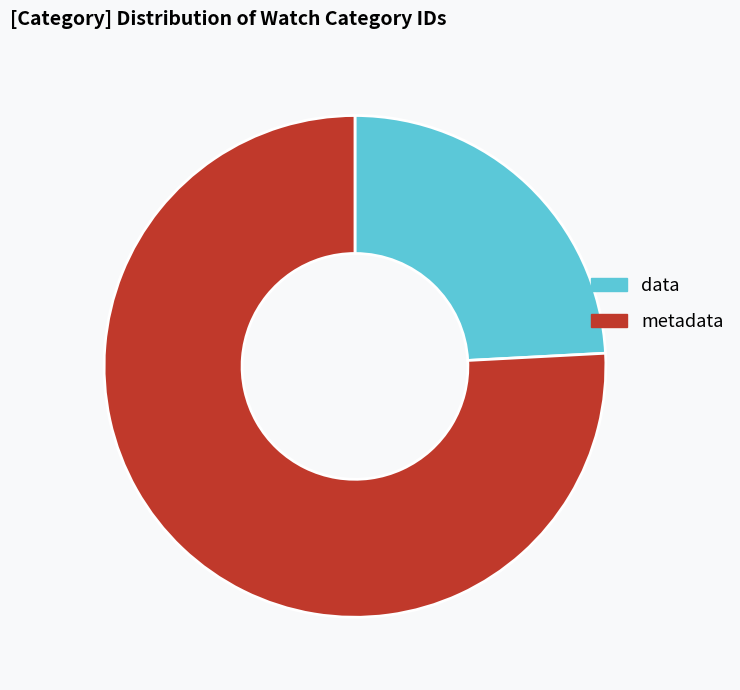

Is there a majority slice in this chart?

Yes